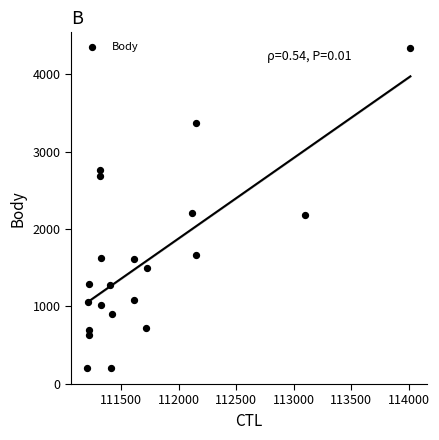

What is the range of Y values (max minus min)?

4135